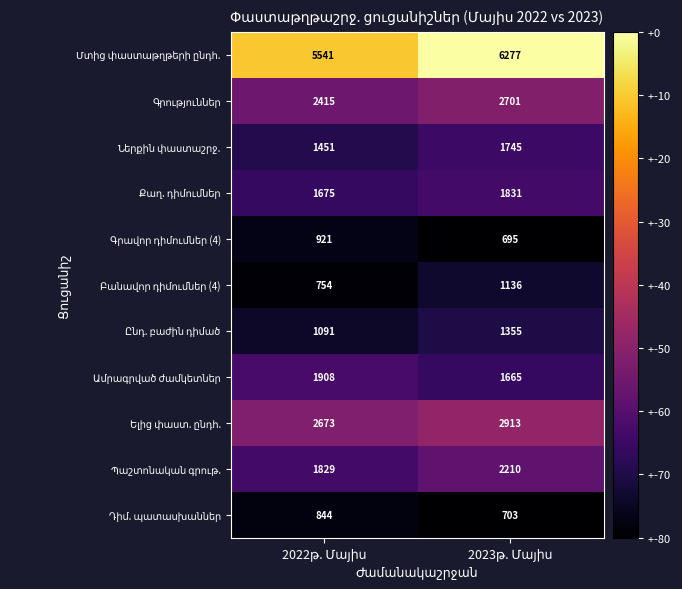

What is the difference between the Մտից փաստաթղթերի ընդհ. values at 2023թ. Մայիս and 2022թ. Մայիս?

736